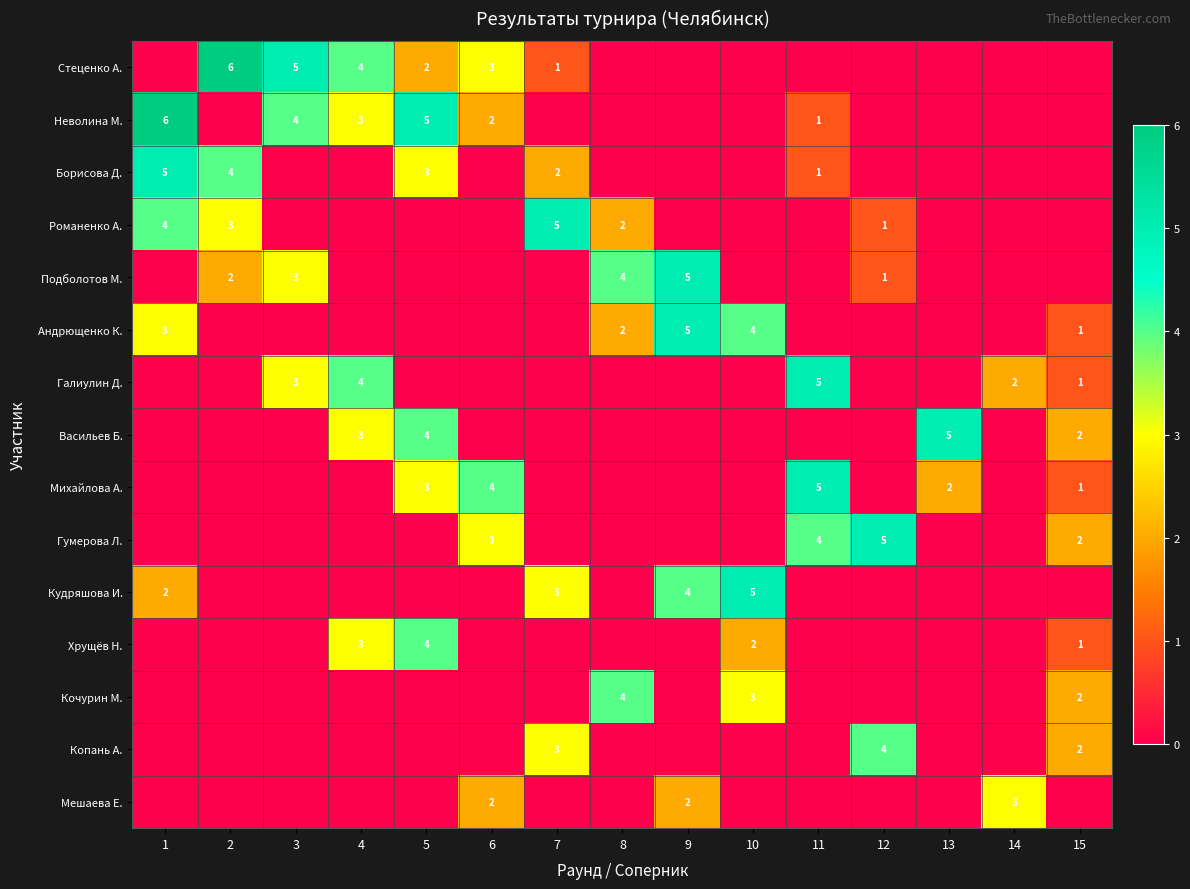

What is the maximum value shown in the chart?

6